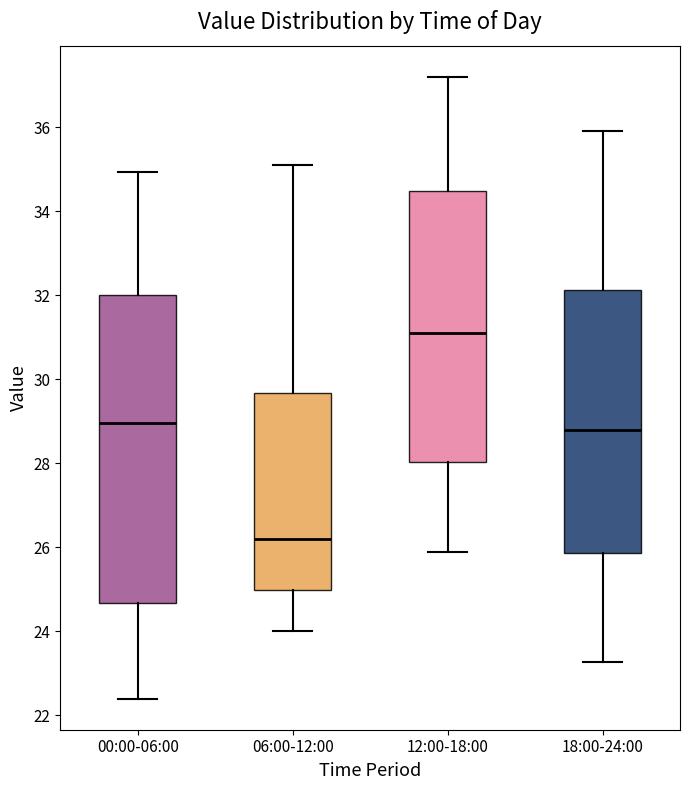

Which box is the tallest, from its lower edge to its upper edge?

00:00-06:00